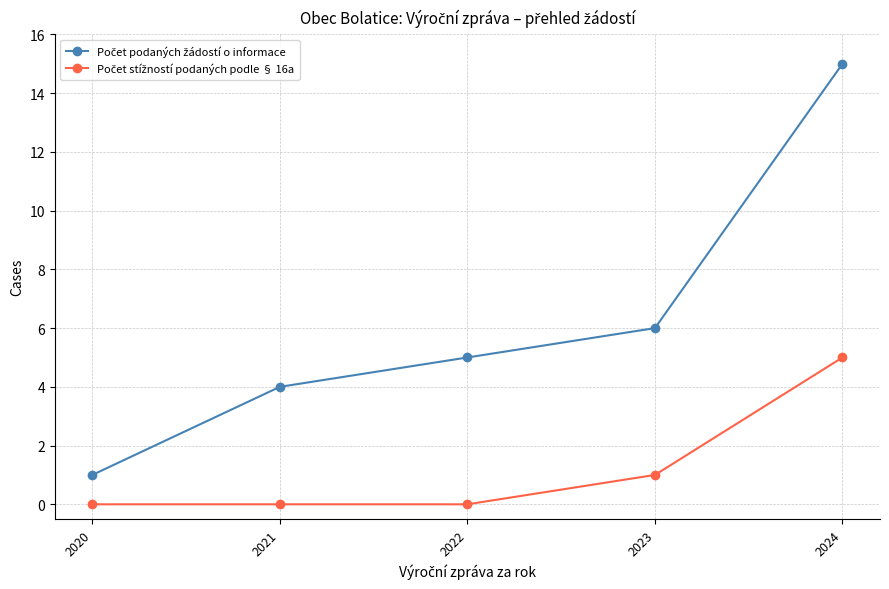

Which category has the highest value across all series?

2024